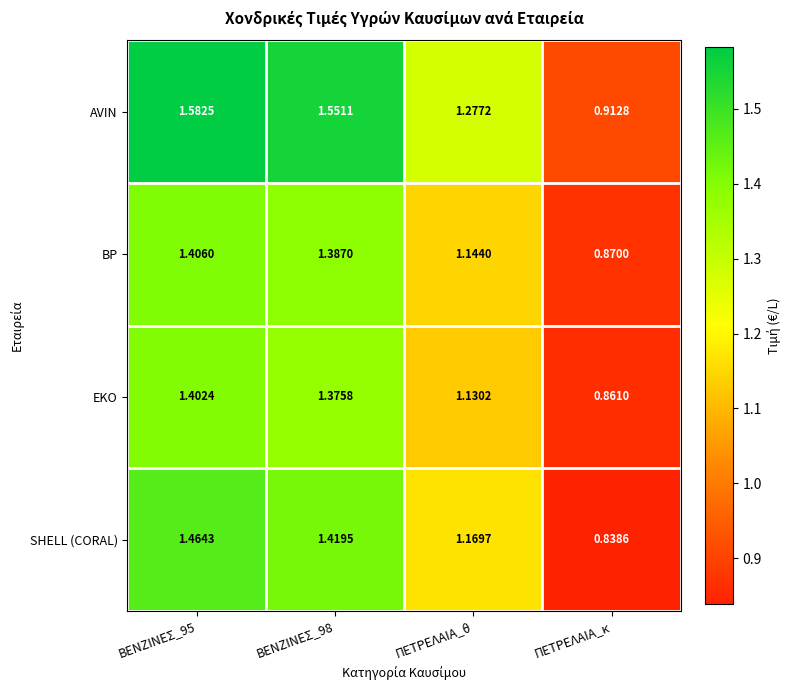

How many series are shown in this chart?

4